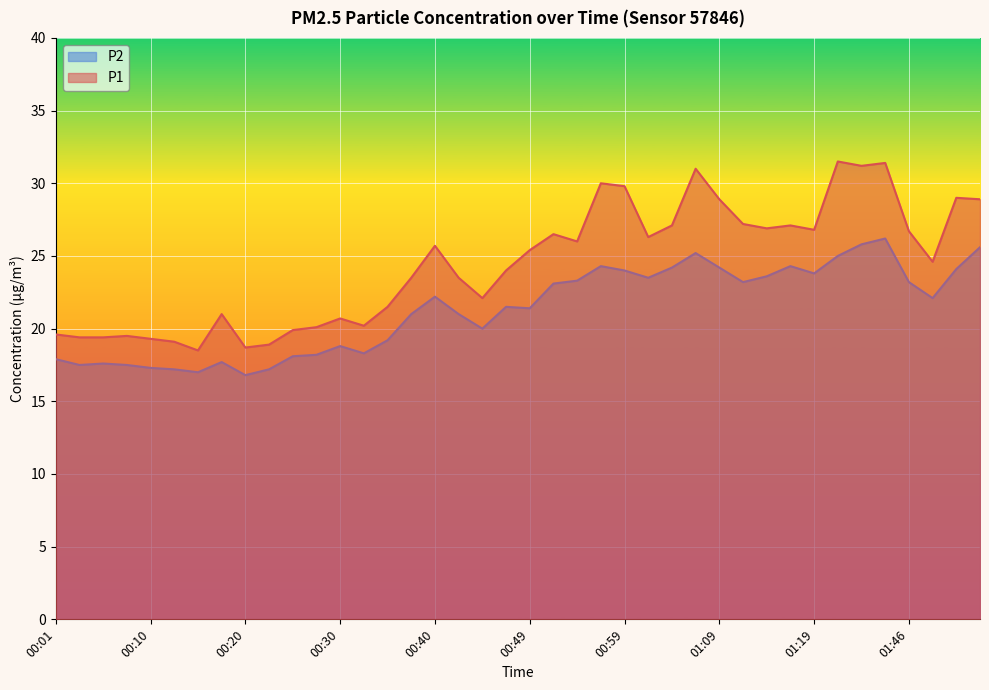

How many data points does each series have?

40